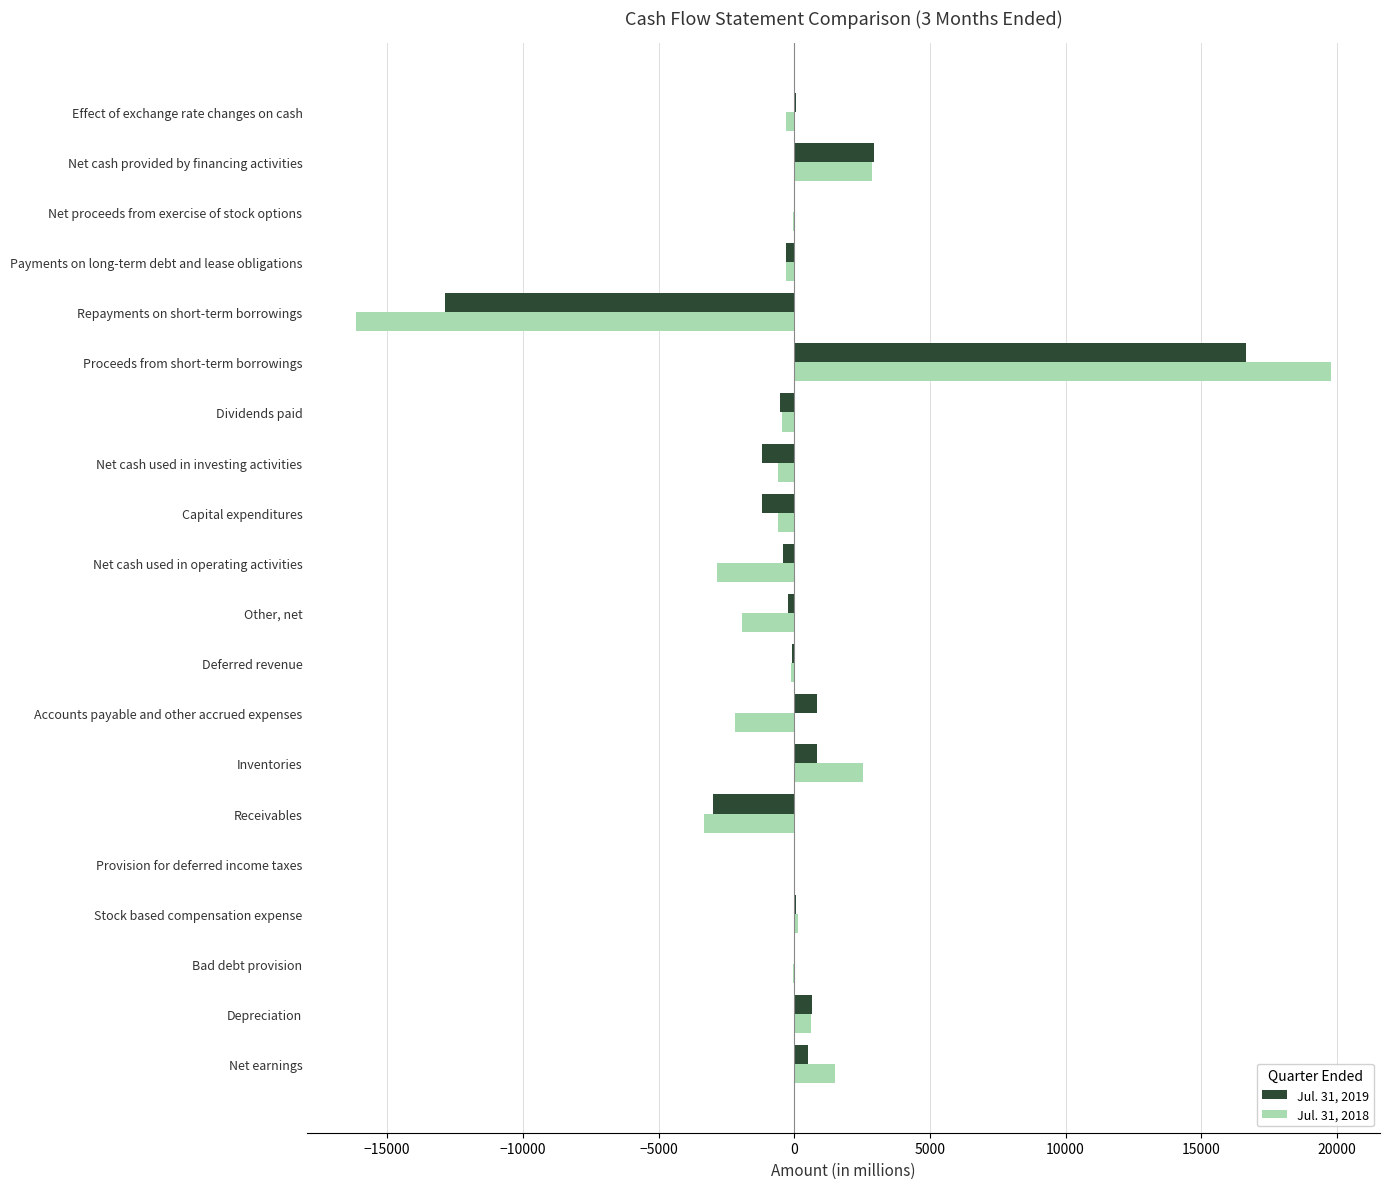

Is the value of Jul. 31, 2019 at Net cash used in investing activities greater than the value of Jul. 31, 2018 at Bad debt provision?

No